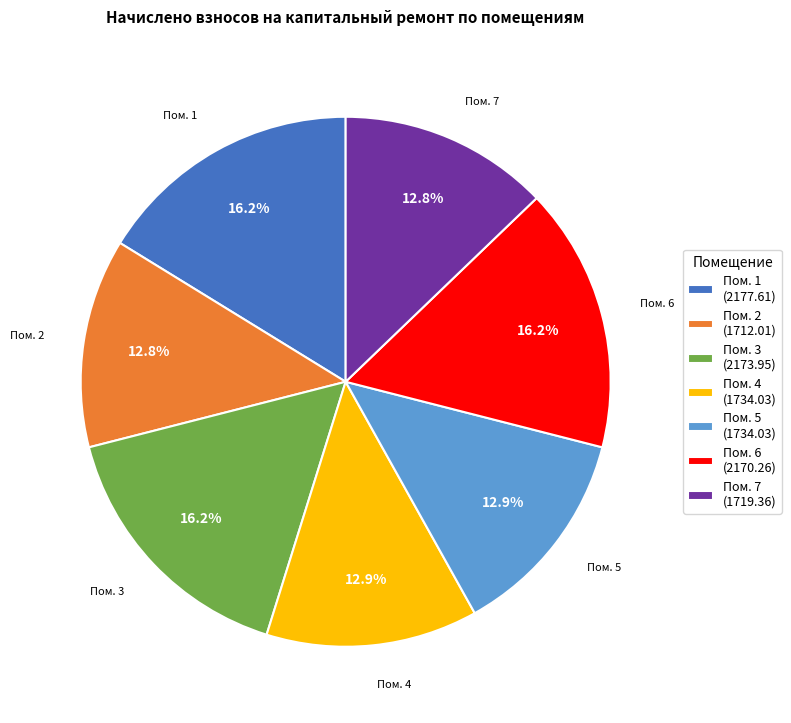

Between Пом. 2 (1712.01) and Пом. 3 (2173.95), which is larger?

Пом. 3 (2173.95)